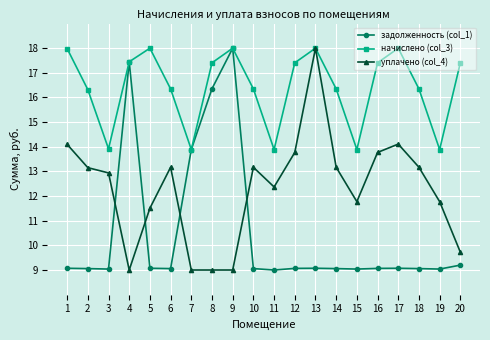

At which label does задолженность (col_1) reach its peak?

9